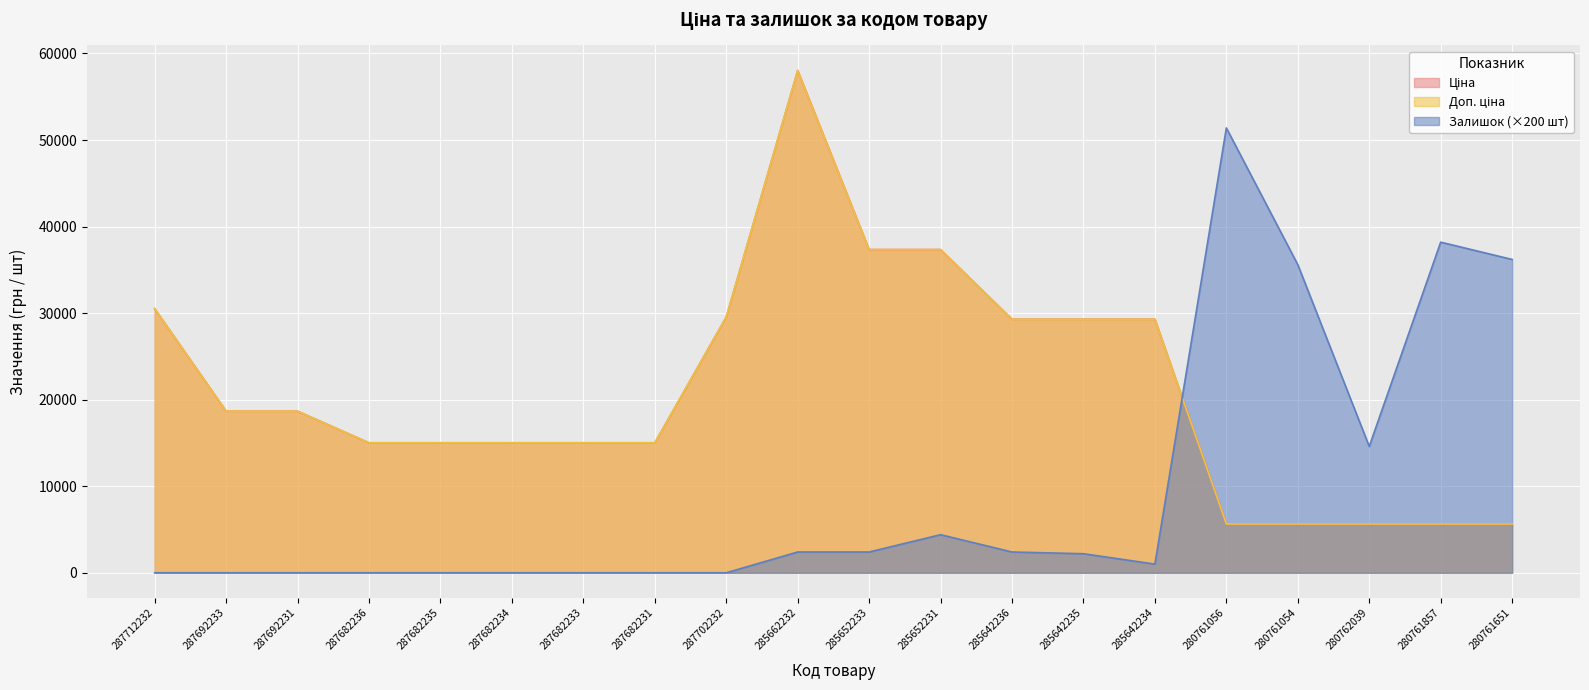

Which category has the lowest value in the Залишок series?

287712232